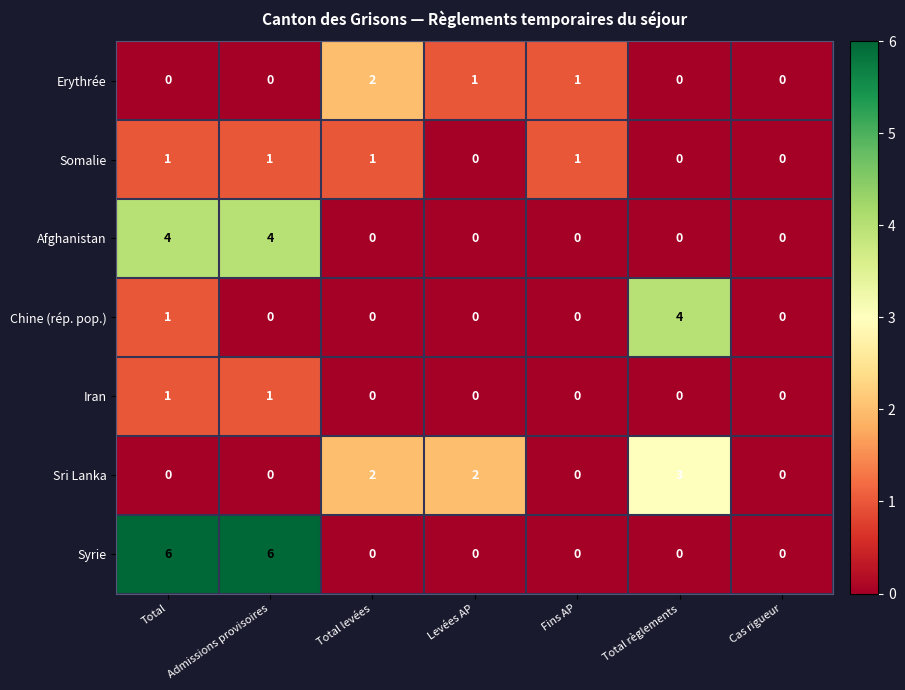

Is the value of Chine (rép. pop.) at Levées AP greater than the value of Erythrée at Fins AP?

No